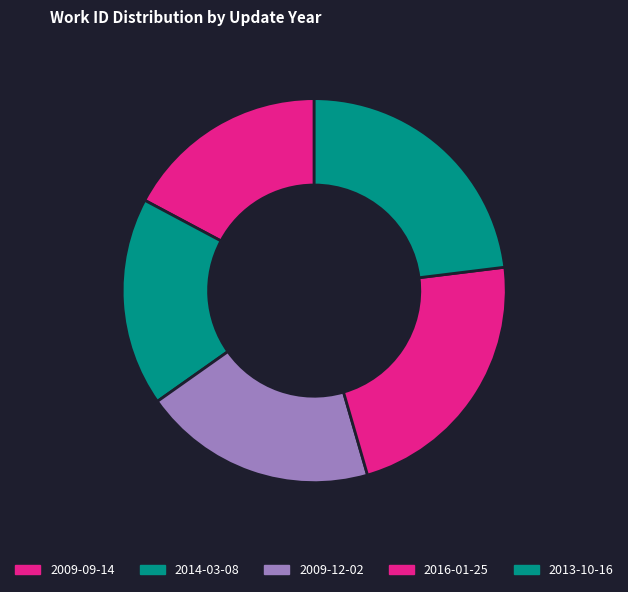

Does 2013-10-16 account for over 50% of the chart?

No